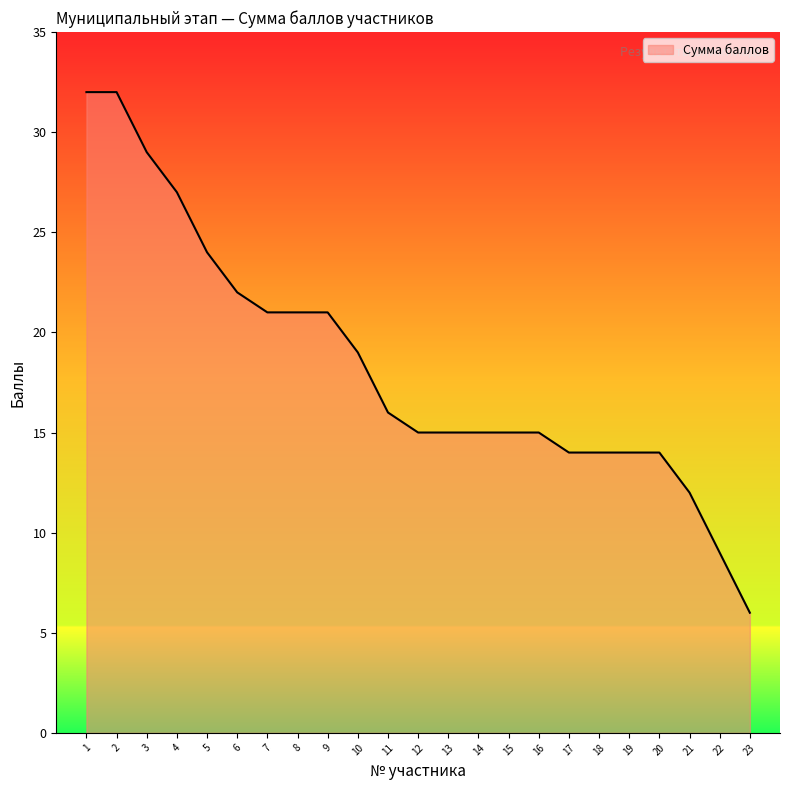

What is the maximum value shown in the chart?

32